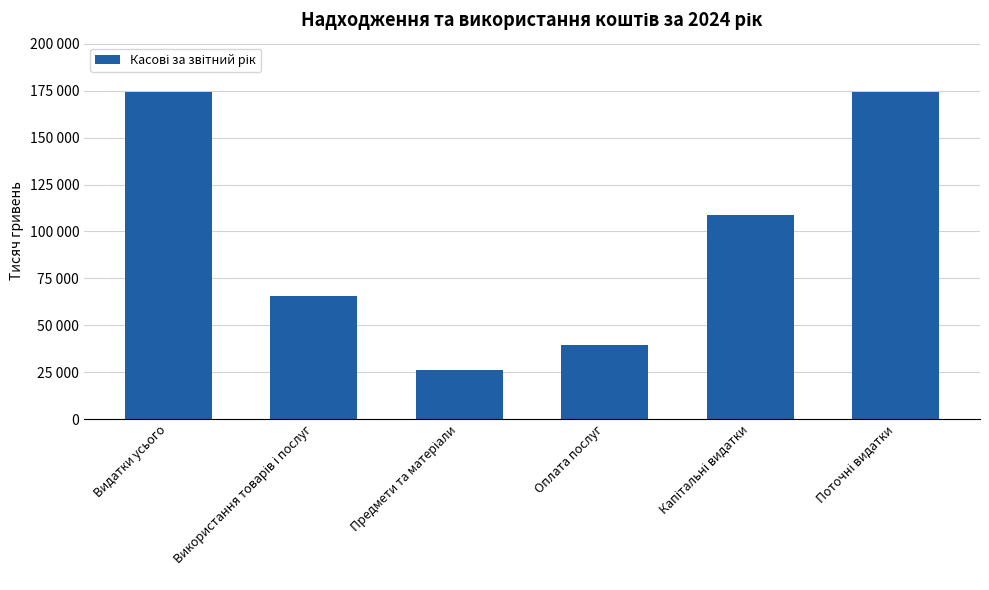

Does the chart contain any negative values?

No